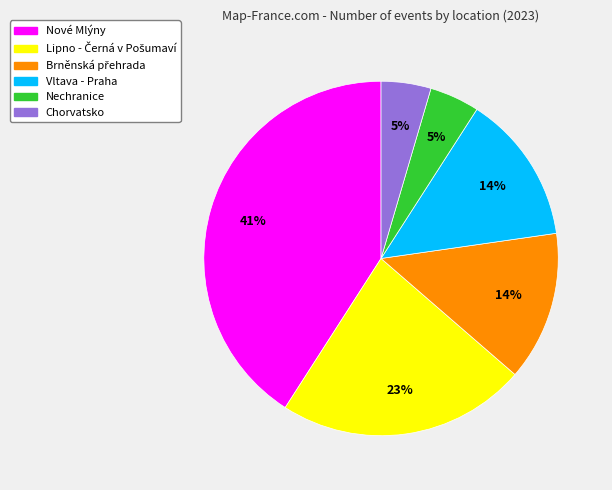

Combined, do Nové Mlýny and Vltava - Praha account for over 50%?

Yes